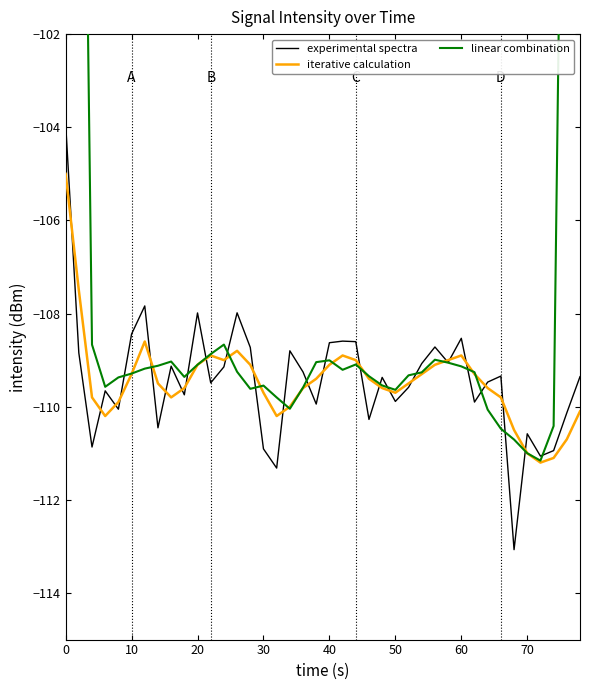

The value of experimental spectra at 0 is -32.6. True or false?

False